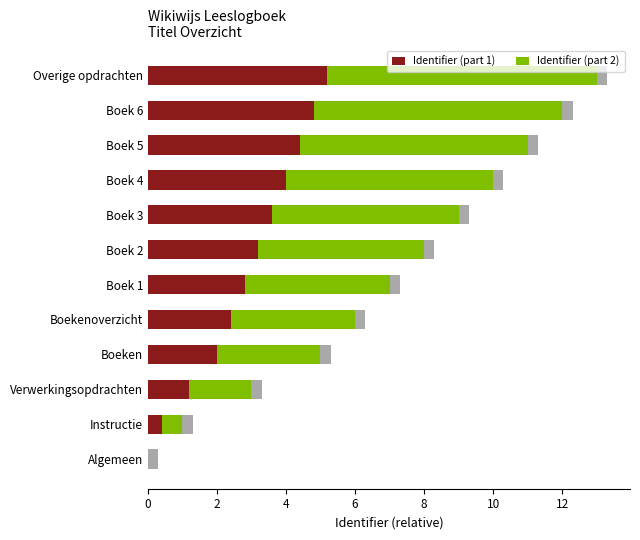

At which label does Identifier (part 1) reach its peak?

Overige opdrachten